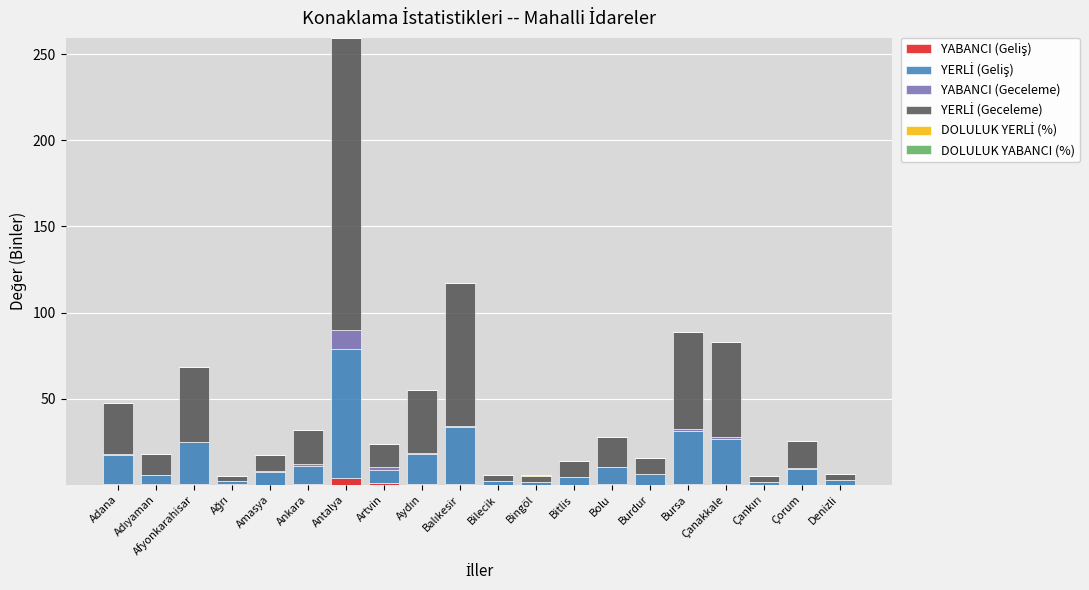

At which category is the sum across all series the highest?

Antalya